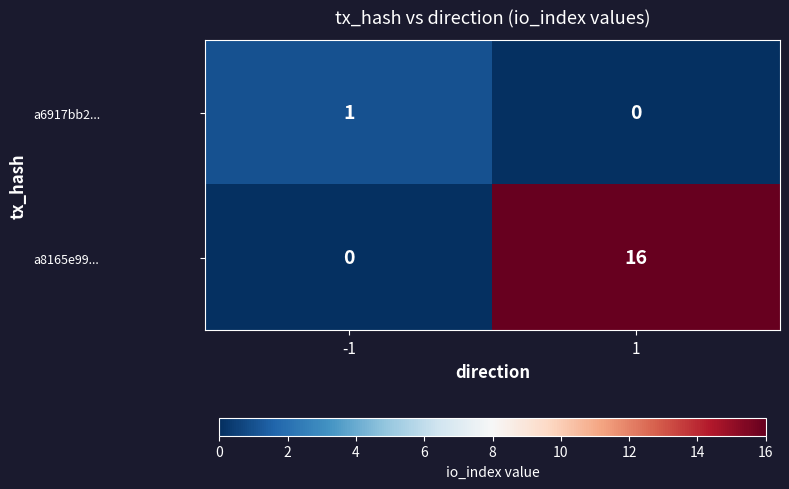

Reading right to left, transcribe all the data shown in this chart.

a6917bb2...: 0	1
a8165e99...: 16	0